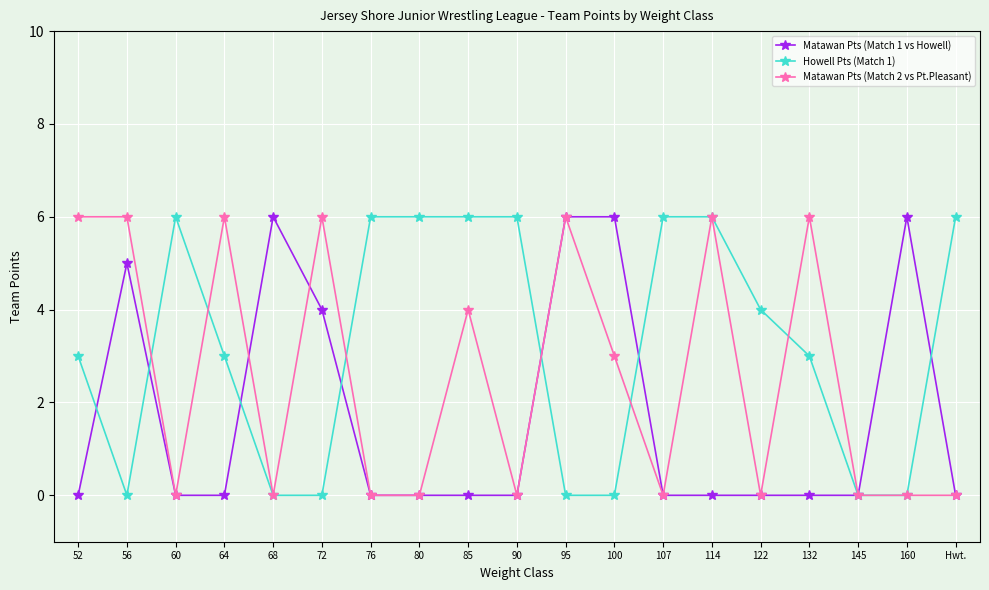

What is the maximum value shown in the chart?

6